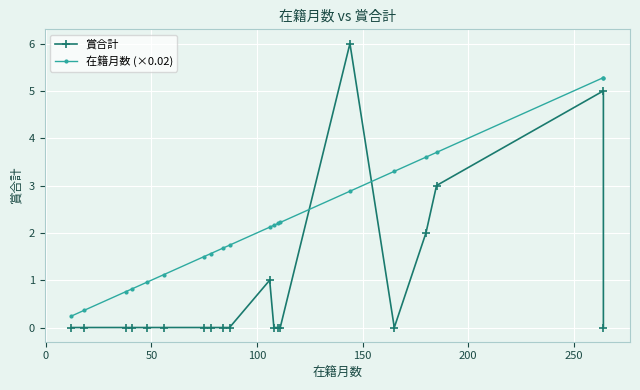

In 賞合計, how many points are higher than both neighbors (excluding endpoints)?

3